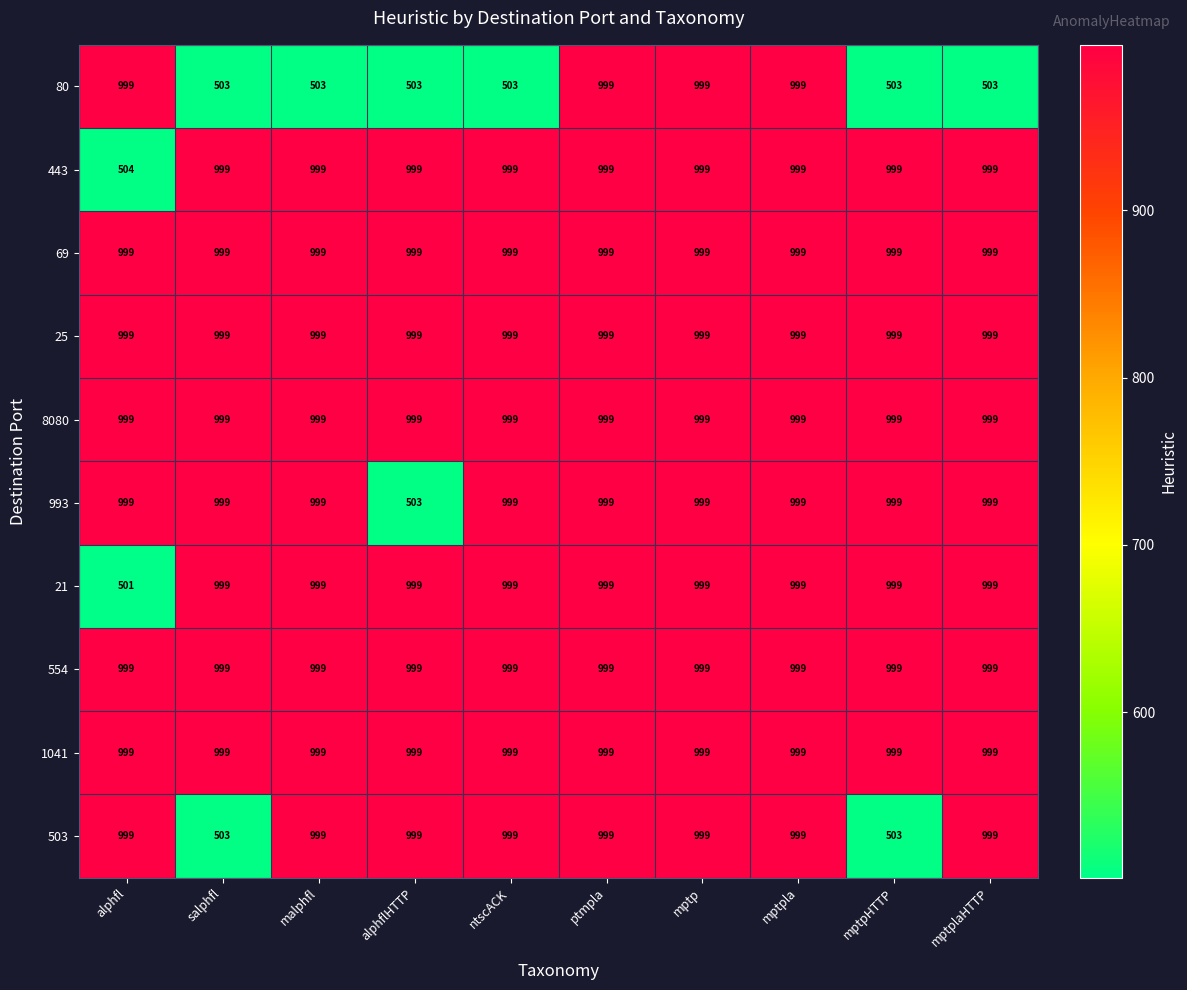

What is the sum of all 80 values?

7014